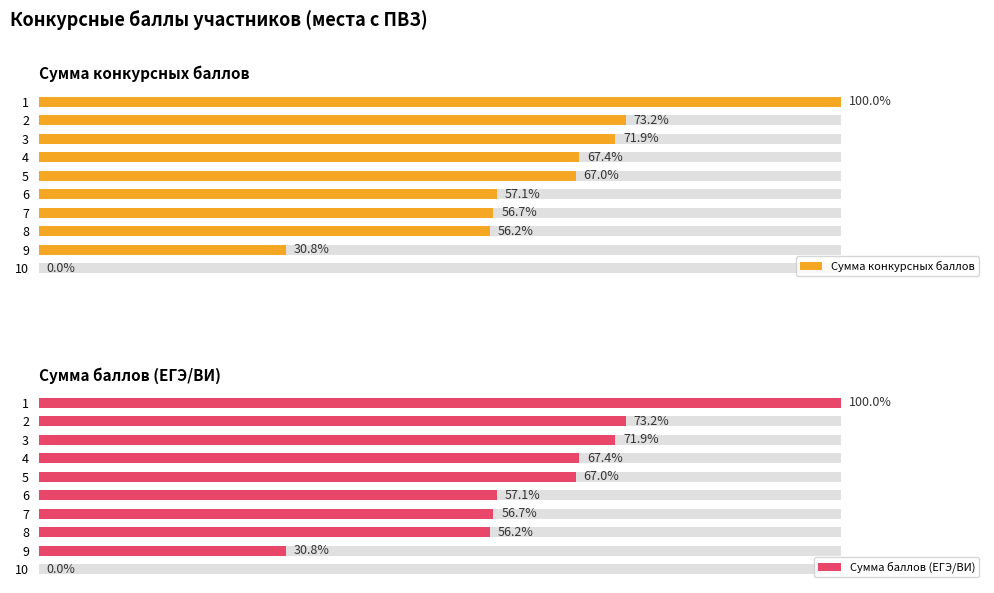

How many distinct data groups are displayed?

2